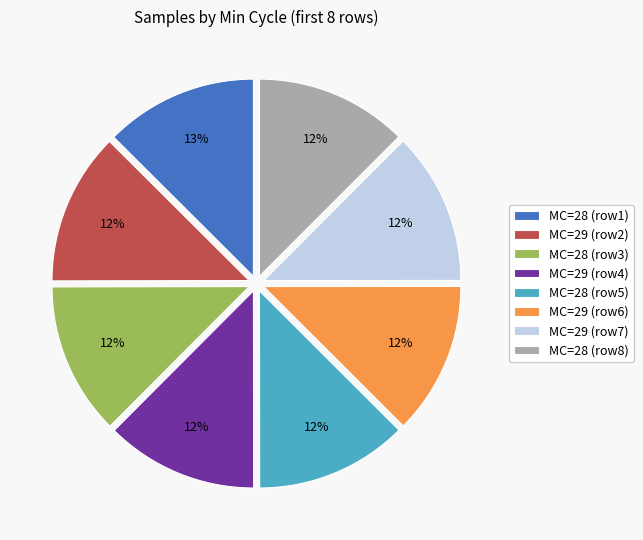

Is it true that MC=28 (row1) is 13% of the pie?

True